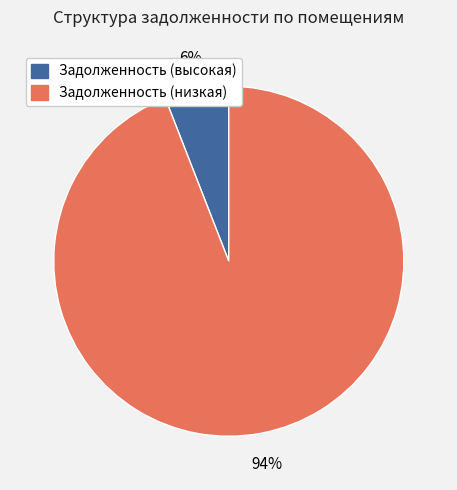

Does any single category account for the majority?

Yes